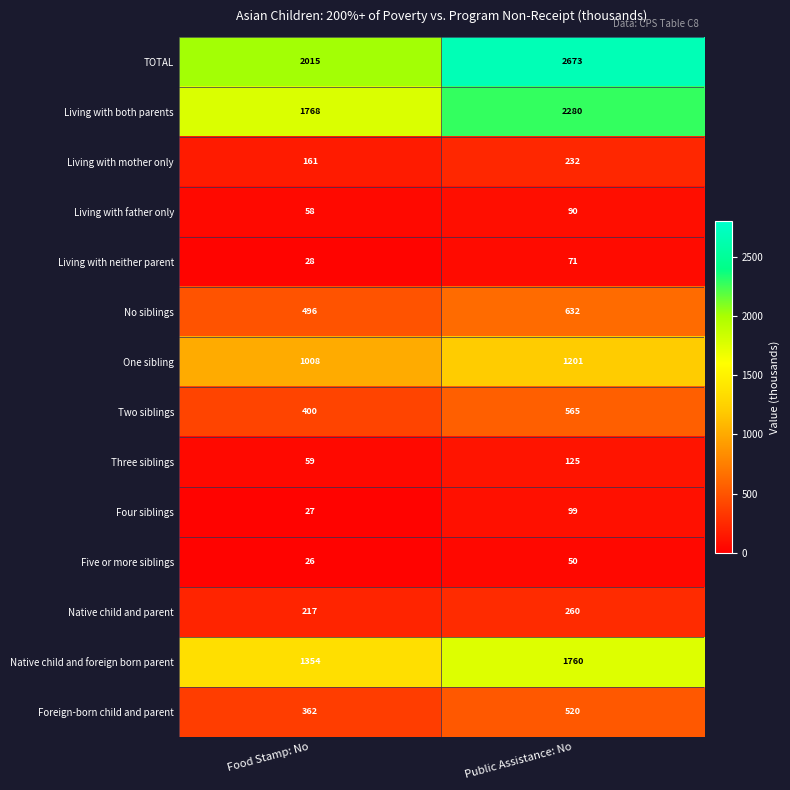

What is the difference between the Living with mother only values at Food Stamp: No and Public Assistance: No?

71